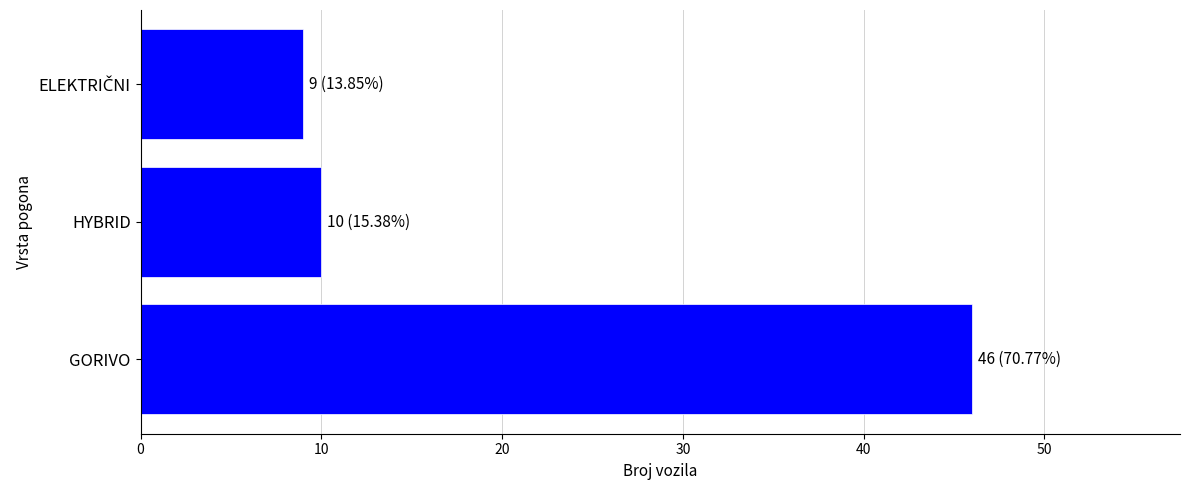

Count the number of categories in the chart.

3